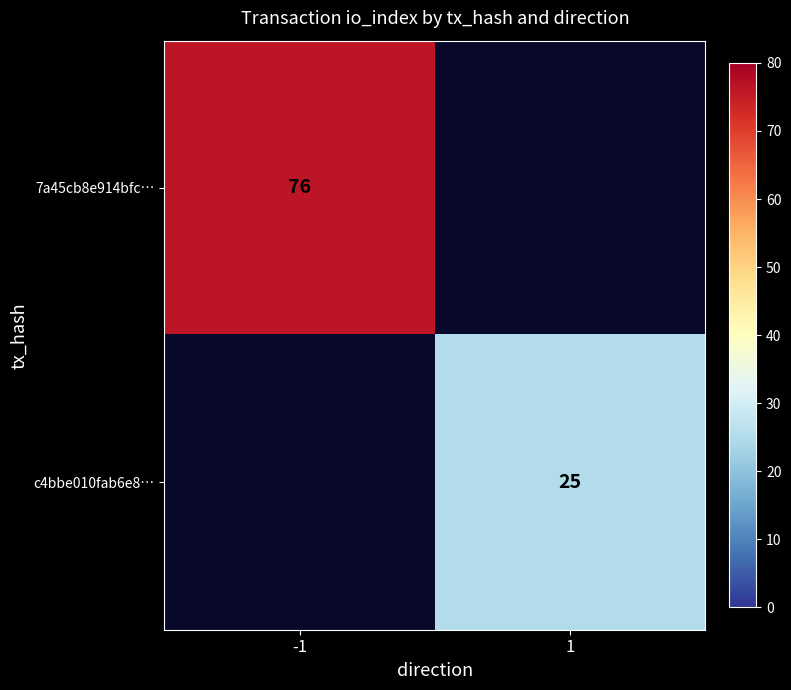

The value of c4bbe010fab6e8… at 1 is 25. True or false?

True